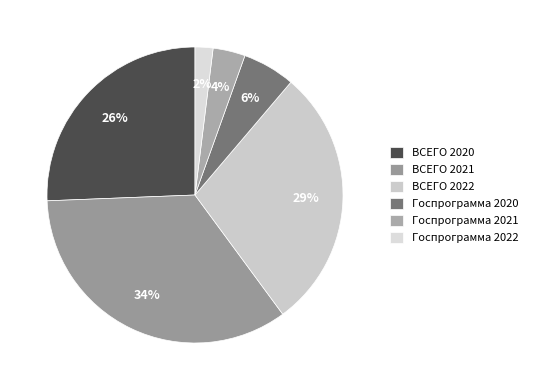

Which slice is the smallest?

Госпрограмма 2022